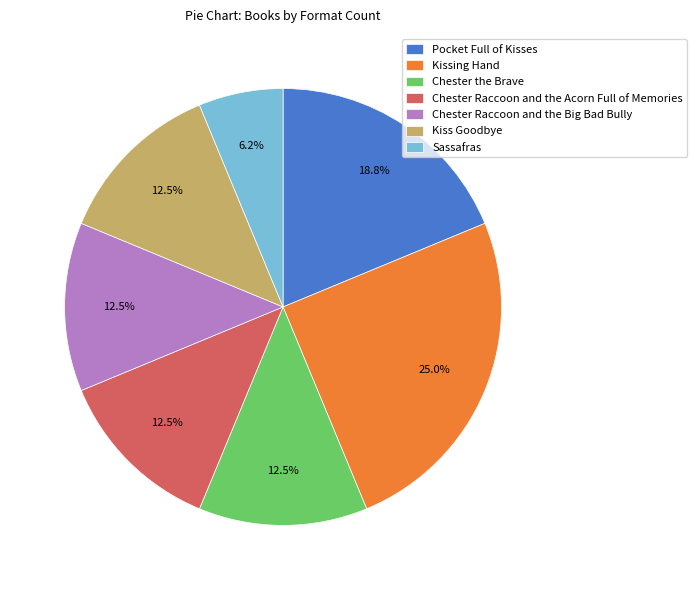

Does Chester Raccoon and the Acorn Full of Memories represent more than half of the total?

No